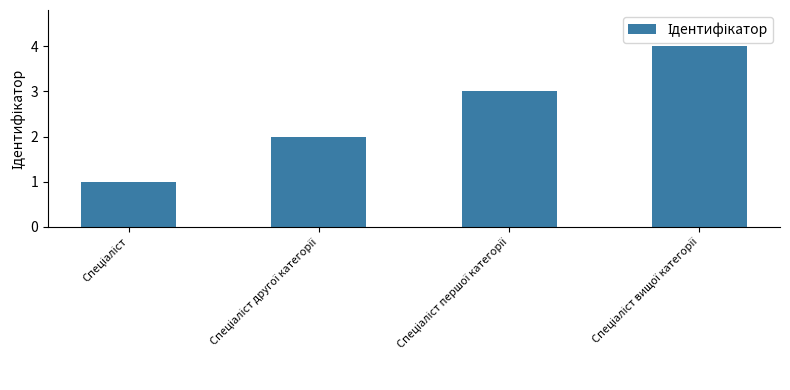

What is the difference between the maximum and minimum values?

3